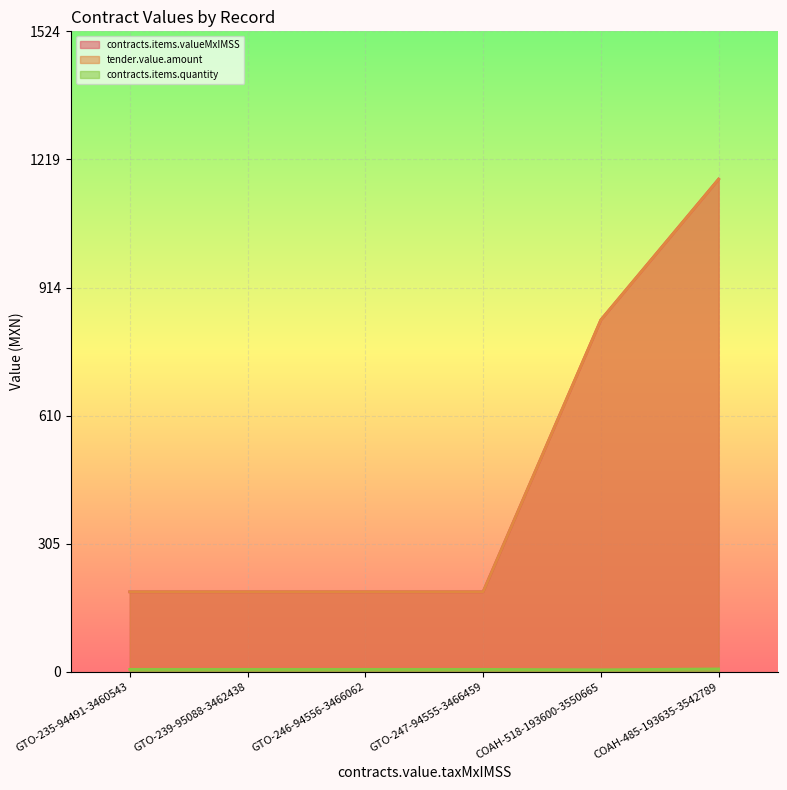

What is the greatest value displayed?

1172.2